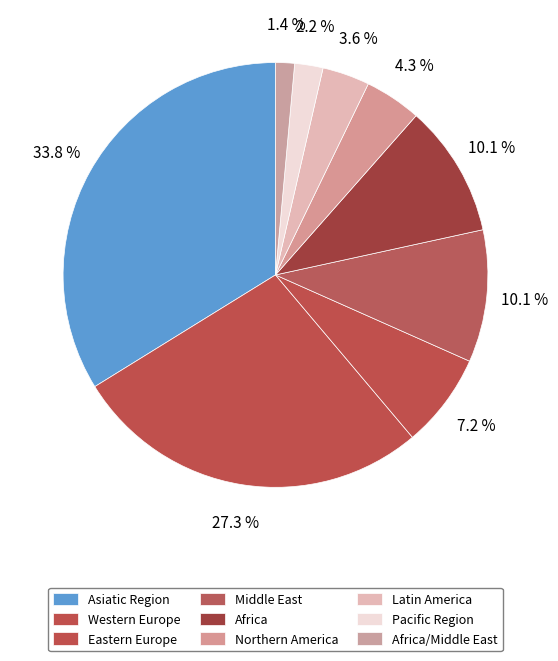

Which slice is the largest?

Asiatic Region